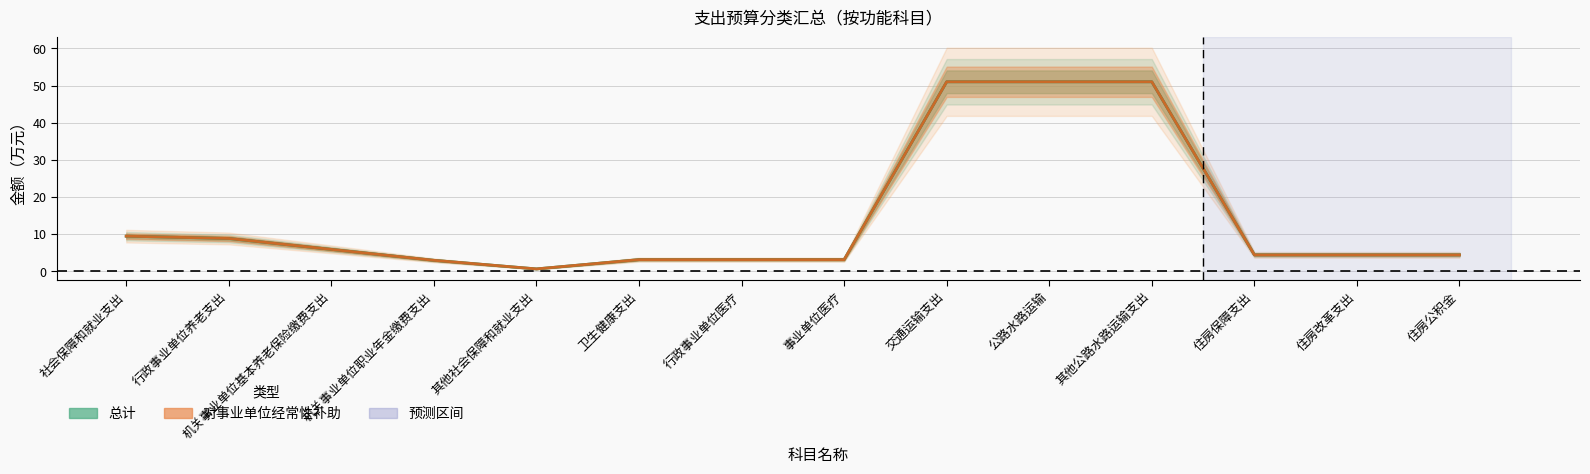

What is the sum of the 总计 values at 行政事业单位医疗 and 住房保障支出?

7.5